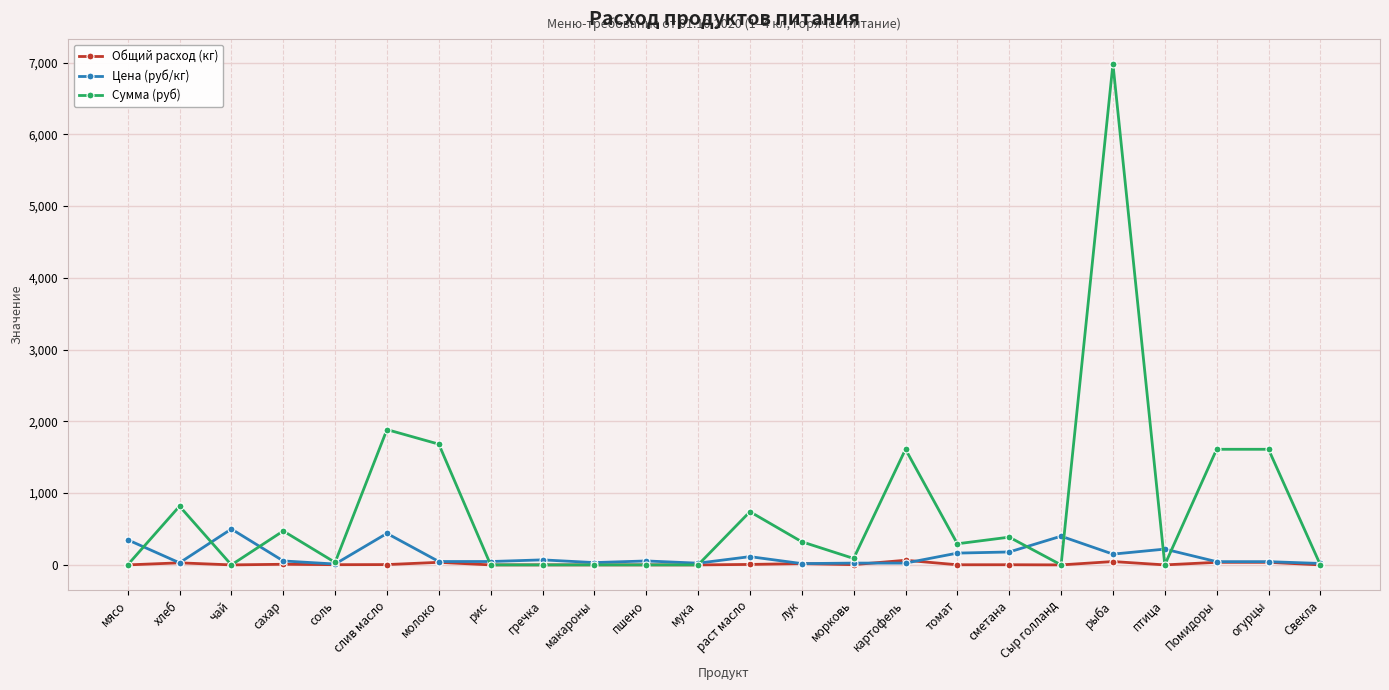

Between which two adjacent categories do Общий расход (кг) and Цена (руб/кг) first intersect?

мясо and хлеб